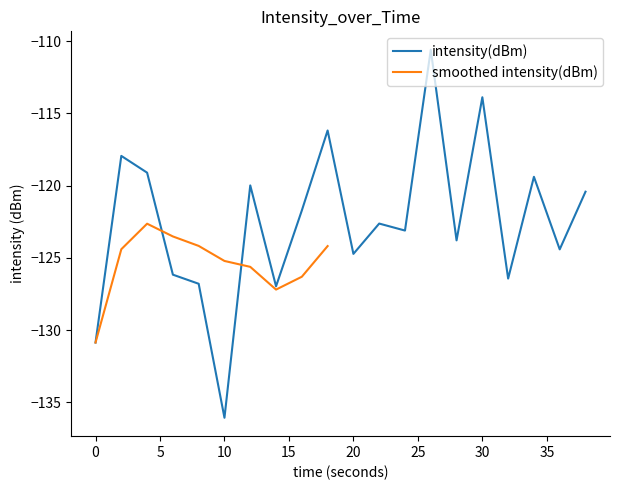

At which category does the chart reach its minimum across all series?

10